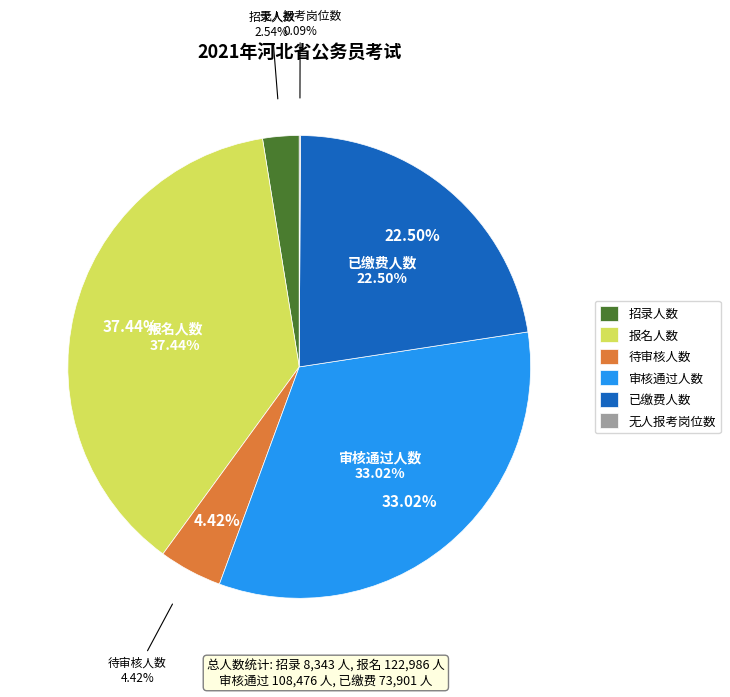

Does any single category account for the majority?

No